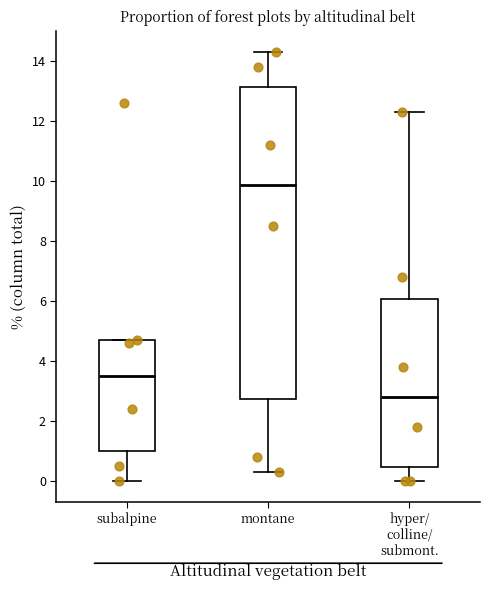

Where is the upper edge of the box for subalpine on the y-axis? The values are not printed on the chart, so give them approximately, as read against the axis.

4.6